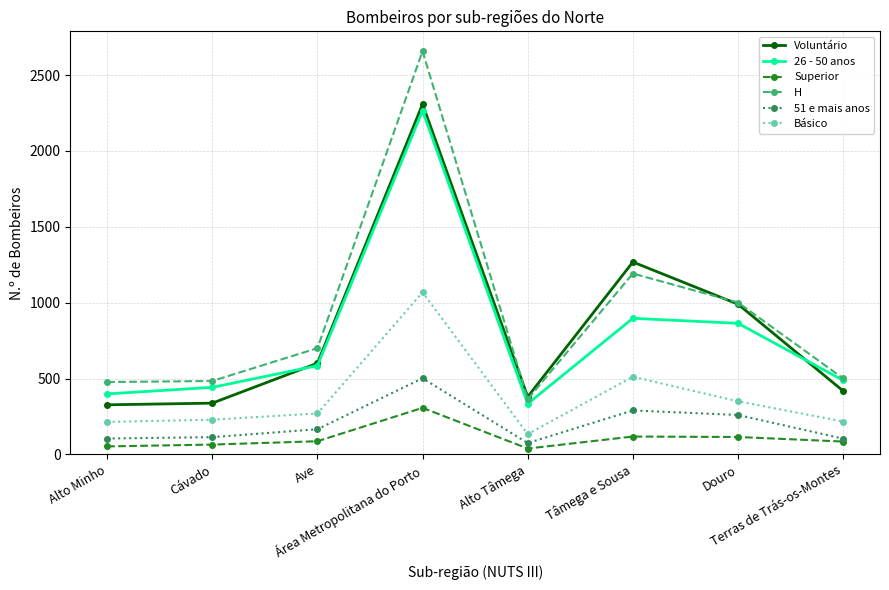

Read the Básico value at Ave, to the nearest 10.

270